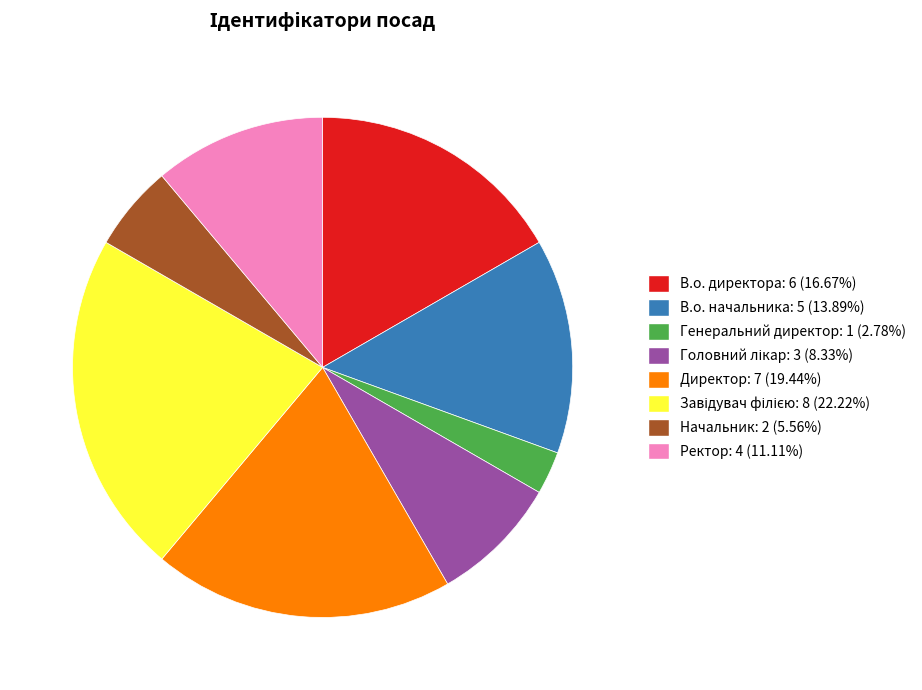

Is there any slice that represents more than half of the pie?

No